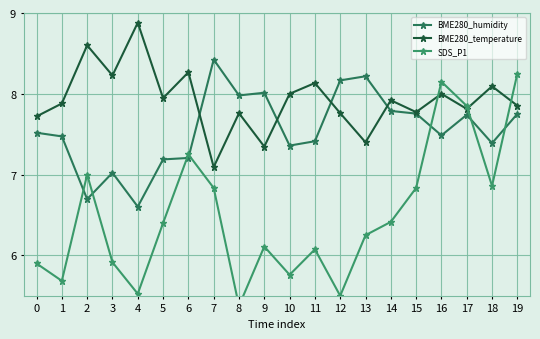

Which category has the highest value across all series?

4